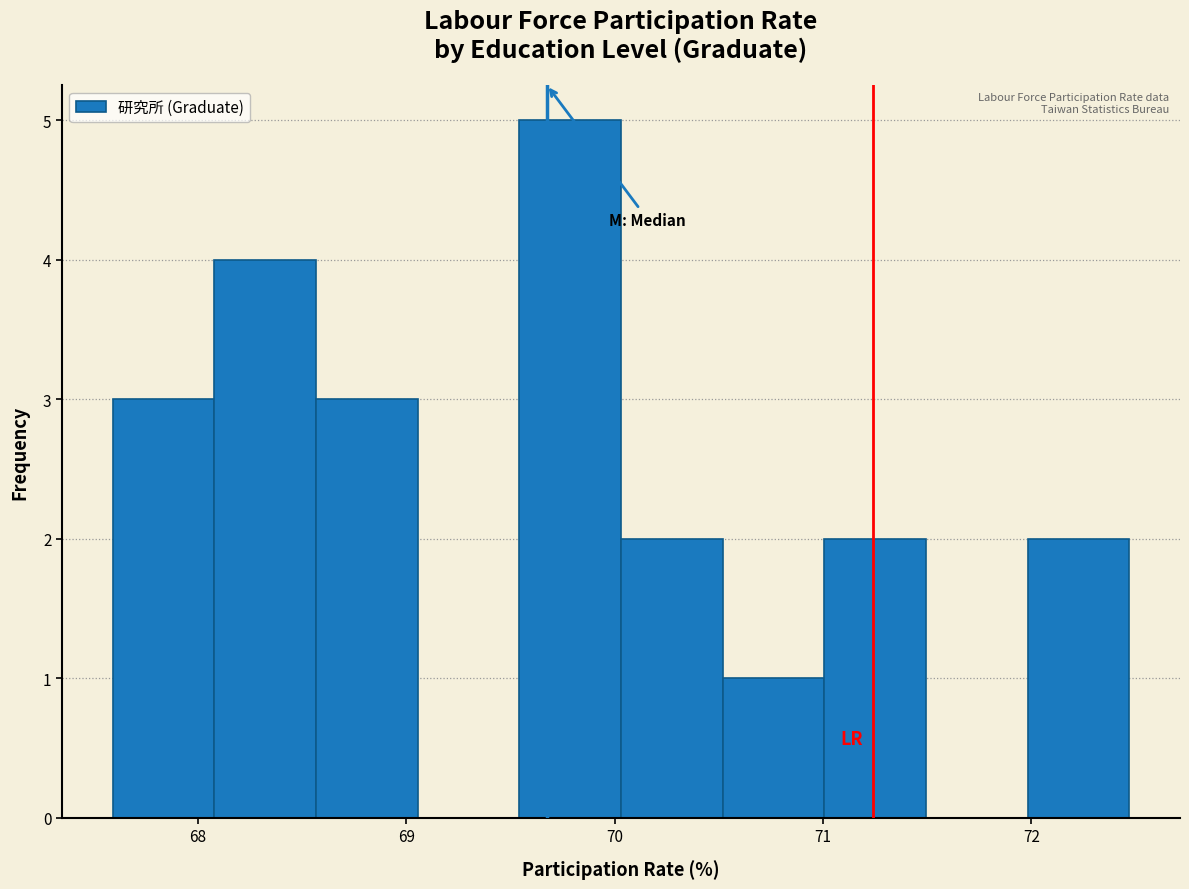

Reading left to right, transcribe this chart: for each bar, give the range it covers on the x-axis and its height. Neither the bar edges nor the heights are printed on the chart, so give them approximately, as read against the axes.

67.6 to 68.1: 3
68.1 to 68.6: 4
68.6 to 69.1: 3
69.1 to 69.5: 0
69.5 to 70.0: 5
70.0 to 70.5: 2
70.5 to 71.0: 1
71.0 to 71.5: 2
71.5 to 72.0: 0
72.0 to 72.5: 2